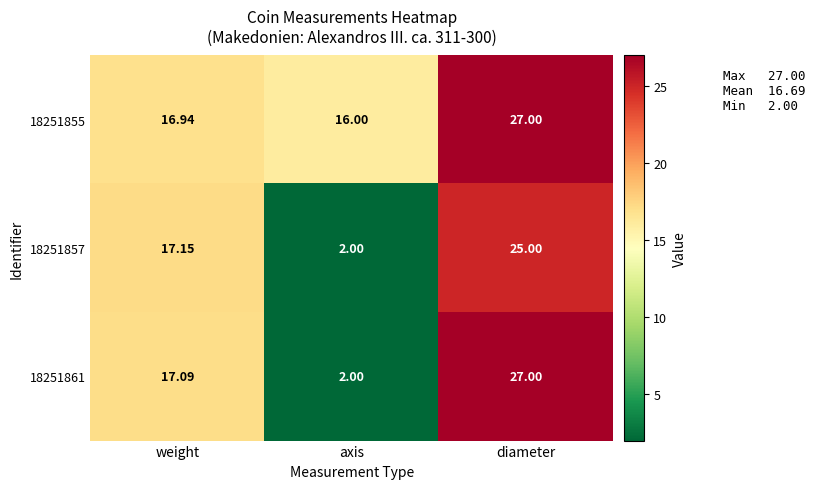

Rank the categories by 18251855 value from highest to lowest.

diameter, weight, axis